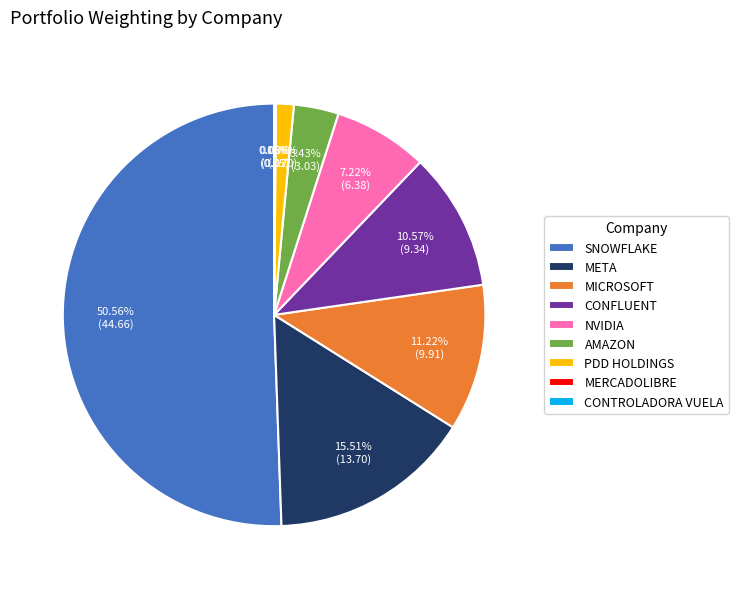

Which slice is the largest?

SNOWFLAKE